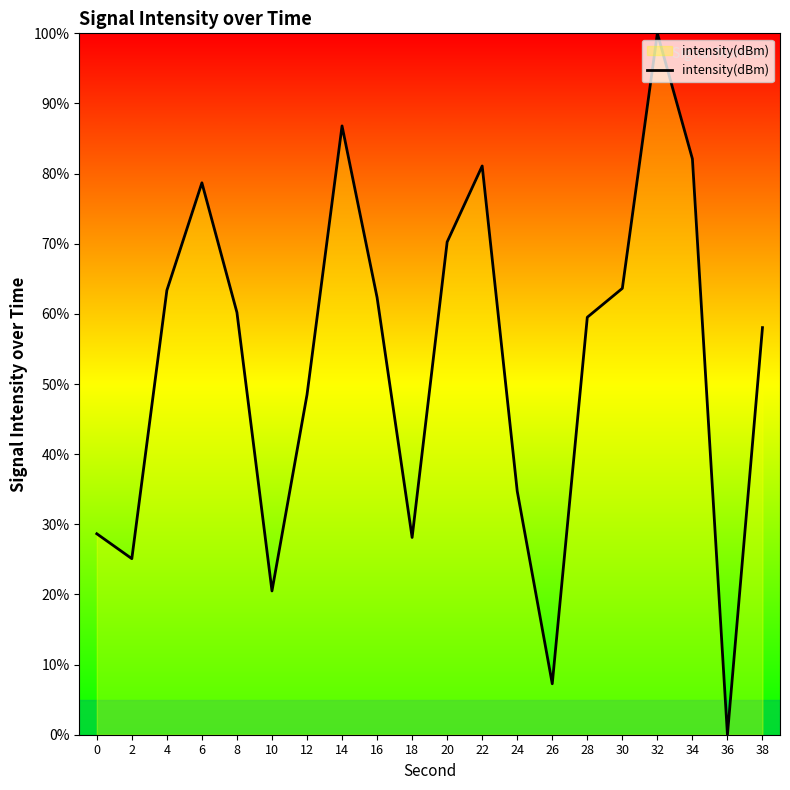

What value does the data have at 34?

82.1